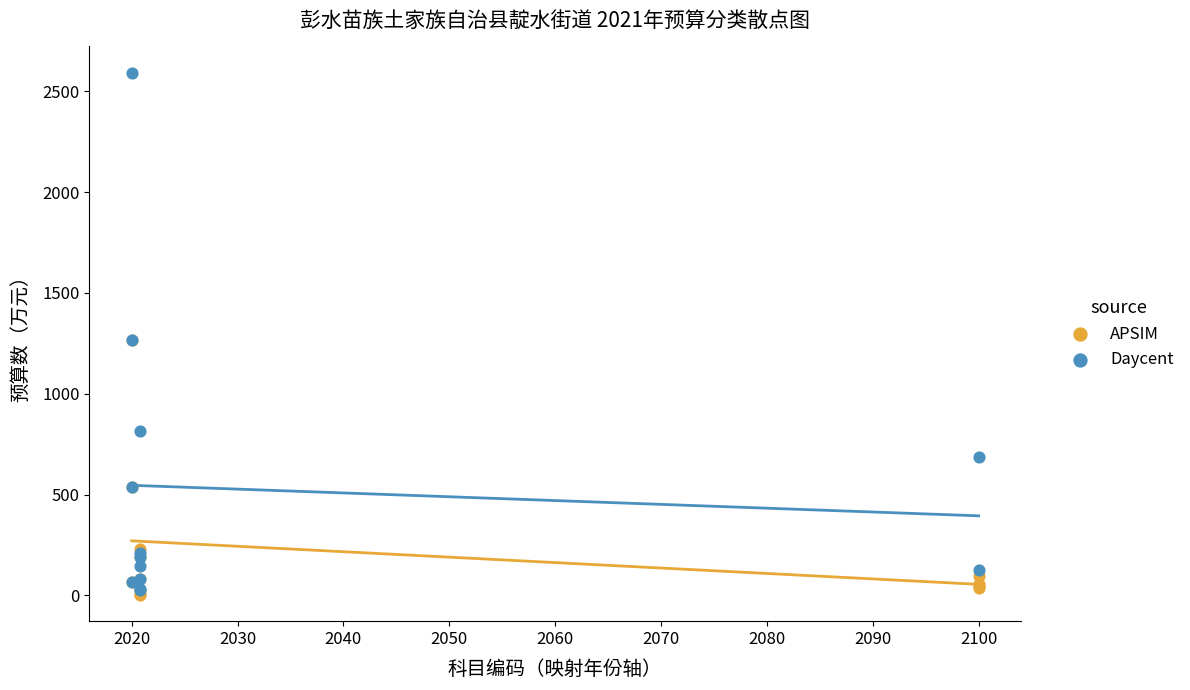

Which series has the widest spread of Y values?

Daycent